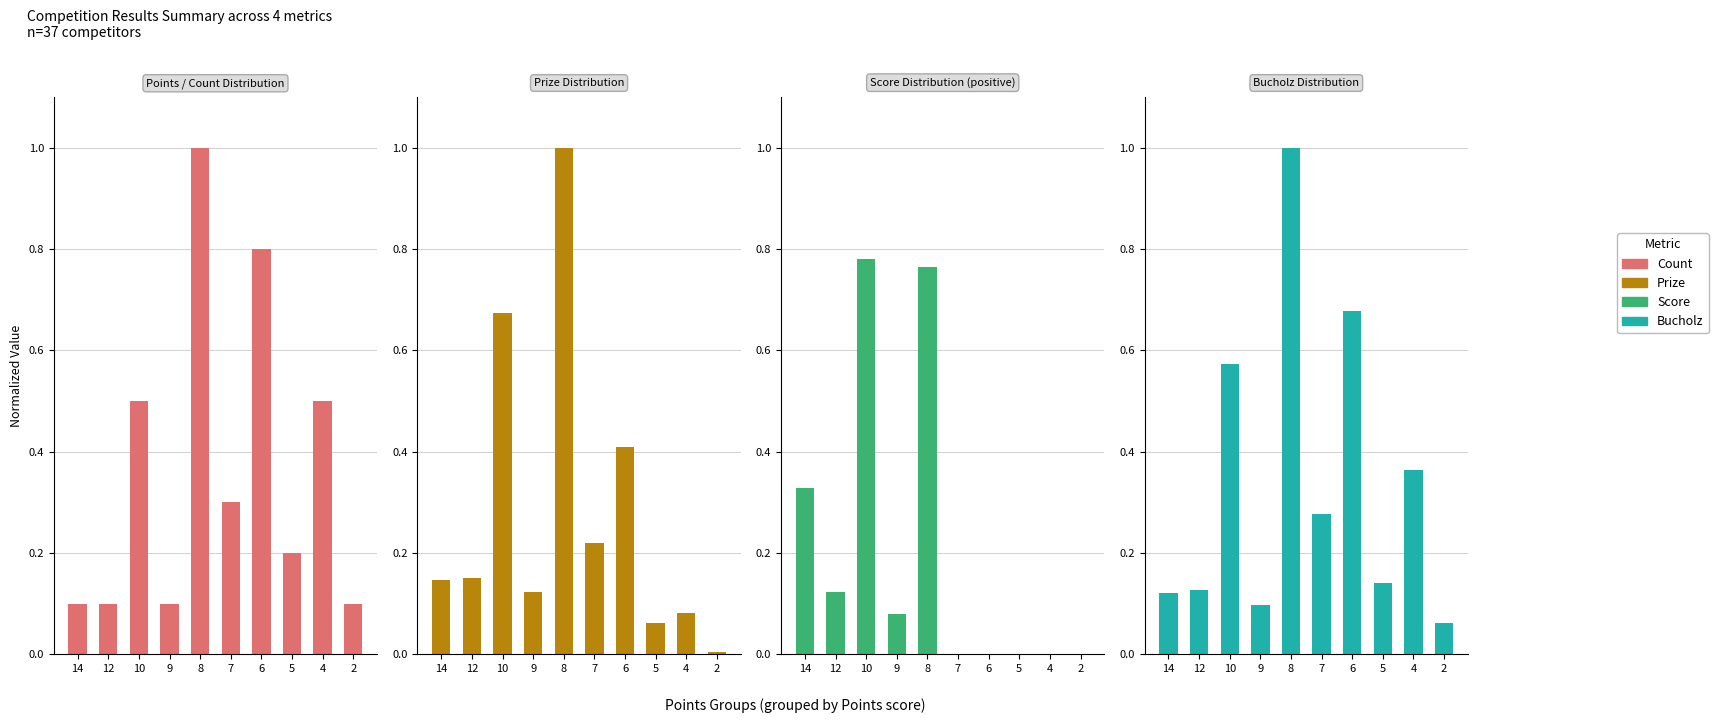

Rank the categories by Count value from lowest to highest.

14, 12, 9, 2, 5, 7, 10, 4, 6, 8